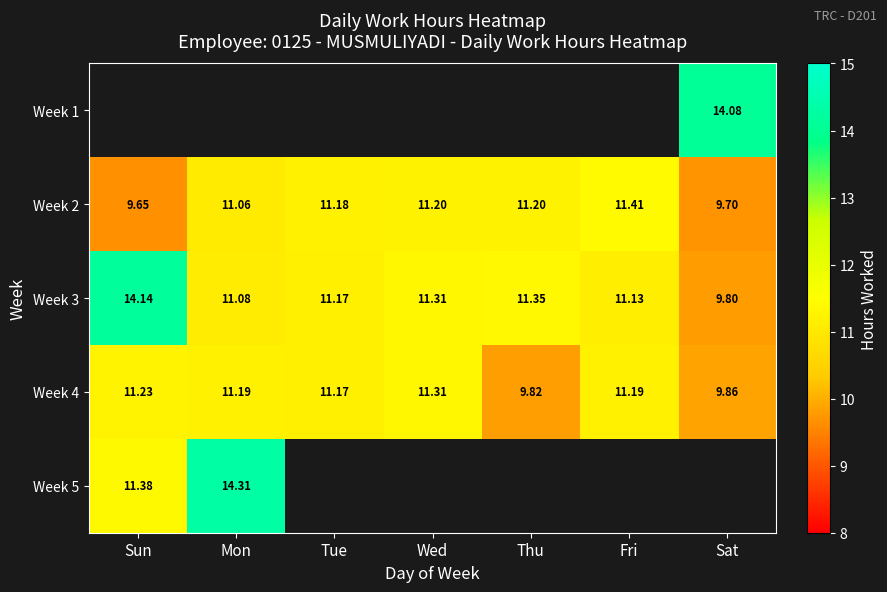

What is the smallest value displayed?

9.7